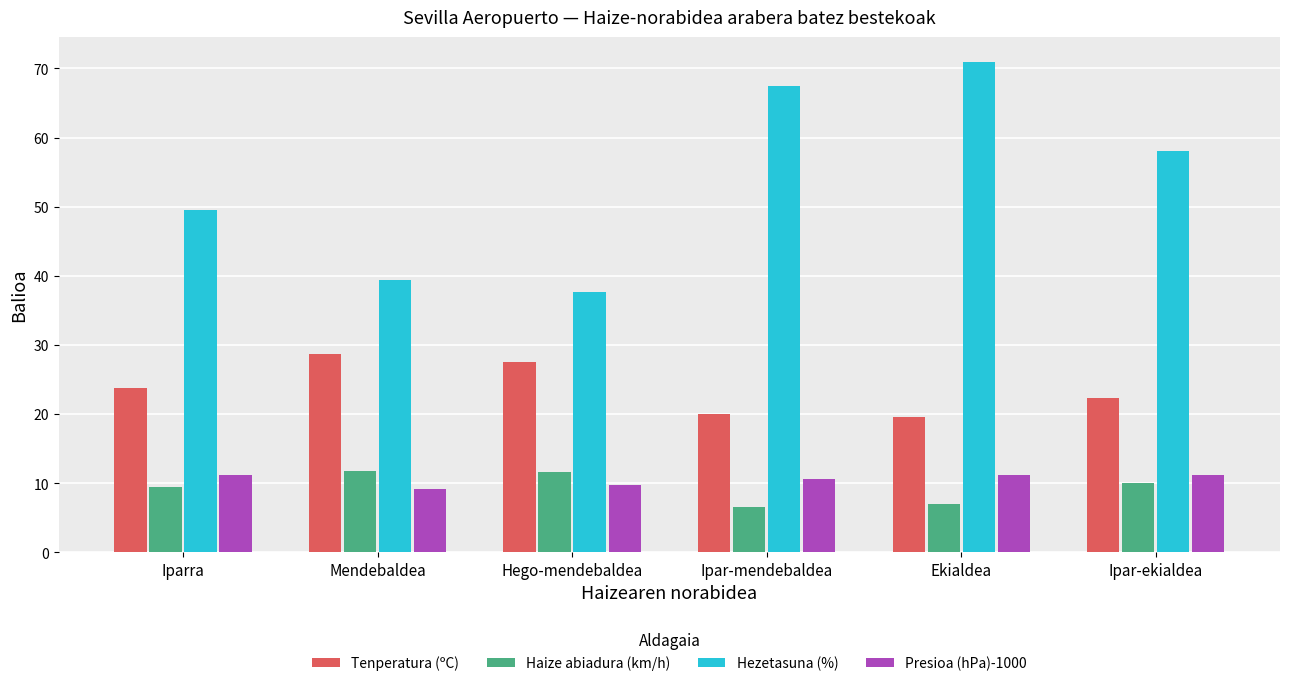

What is the average value of the Hezetasuna (%) series?

53.8